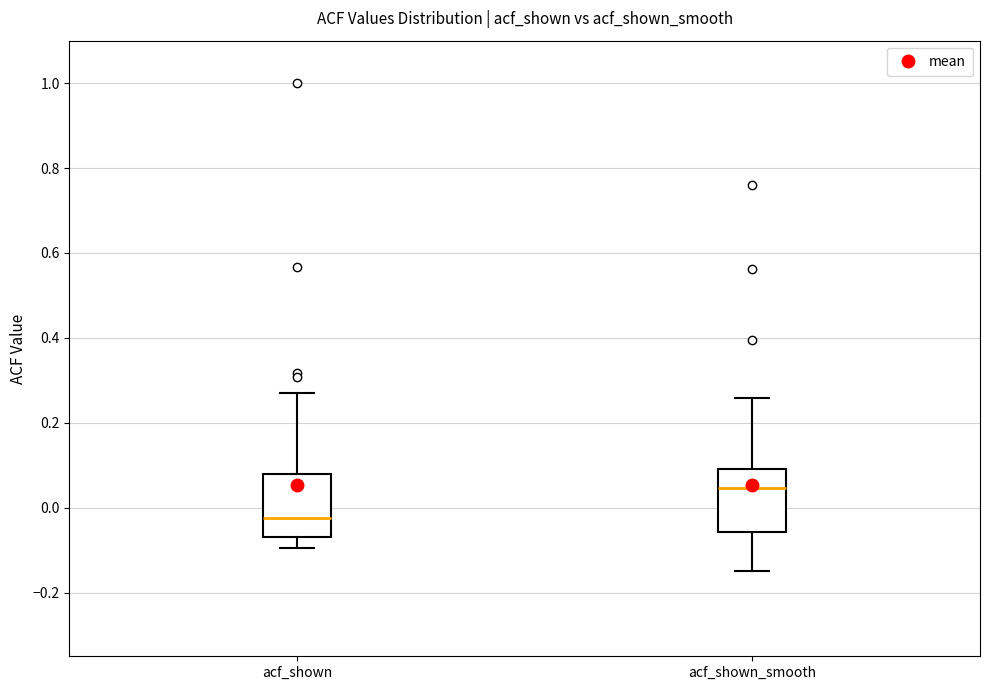

Reading left to right, transcribe this box plot: for each box, give where its median line is, the range the box spans, and where its two whiskers end, as read against the y-axis. The values are not printed on the chart, so give them approximately, as read against the axis.

acf_shown: median -0.02, box -0.06 to 0.08, whiskers -0.10 to 0.28
acf_shown_smooth: median 0.04, box -0.06 to 0.10, whiskers -0.14 to 0.26